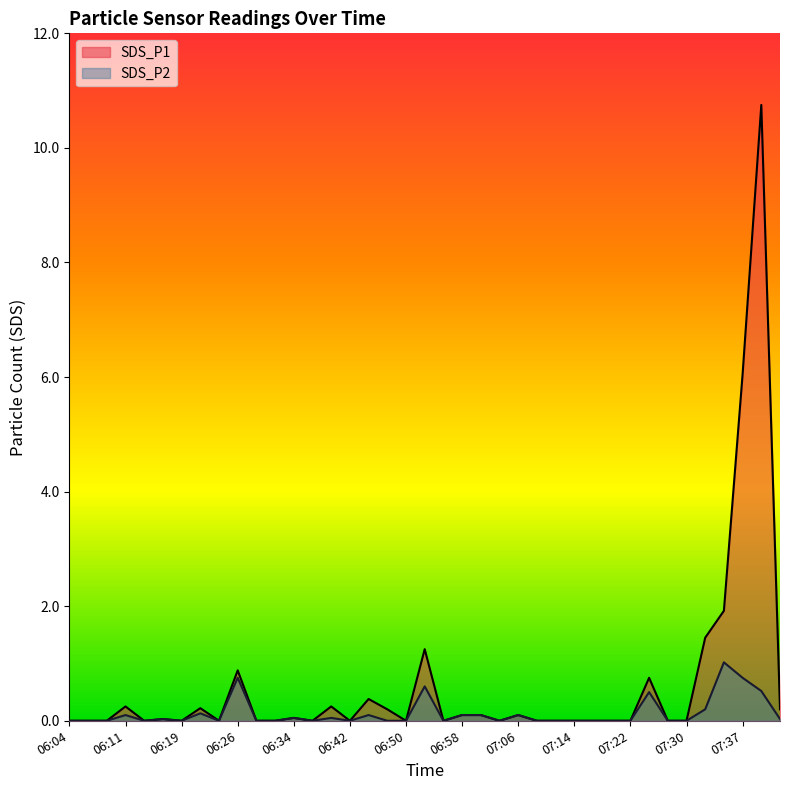

Which series changed the most between 06:53 and 07:37?

SDS_P1